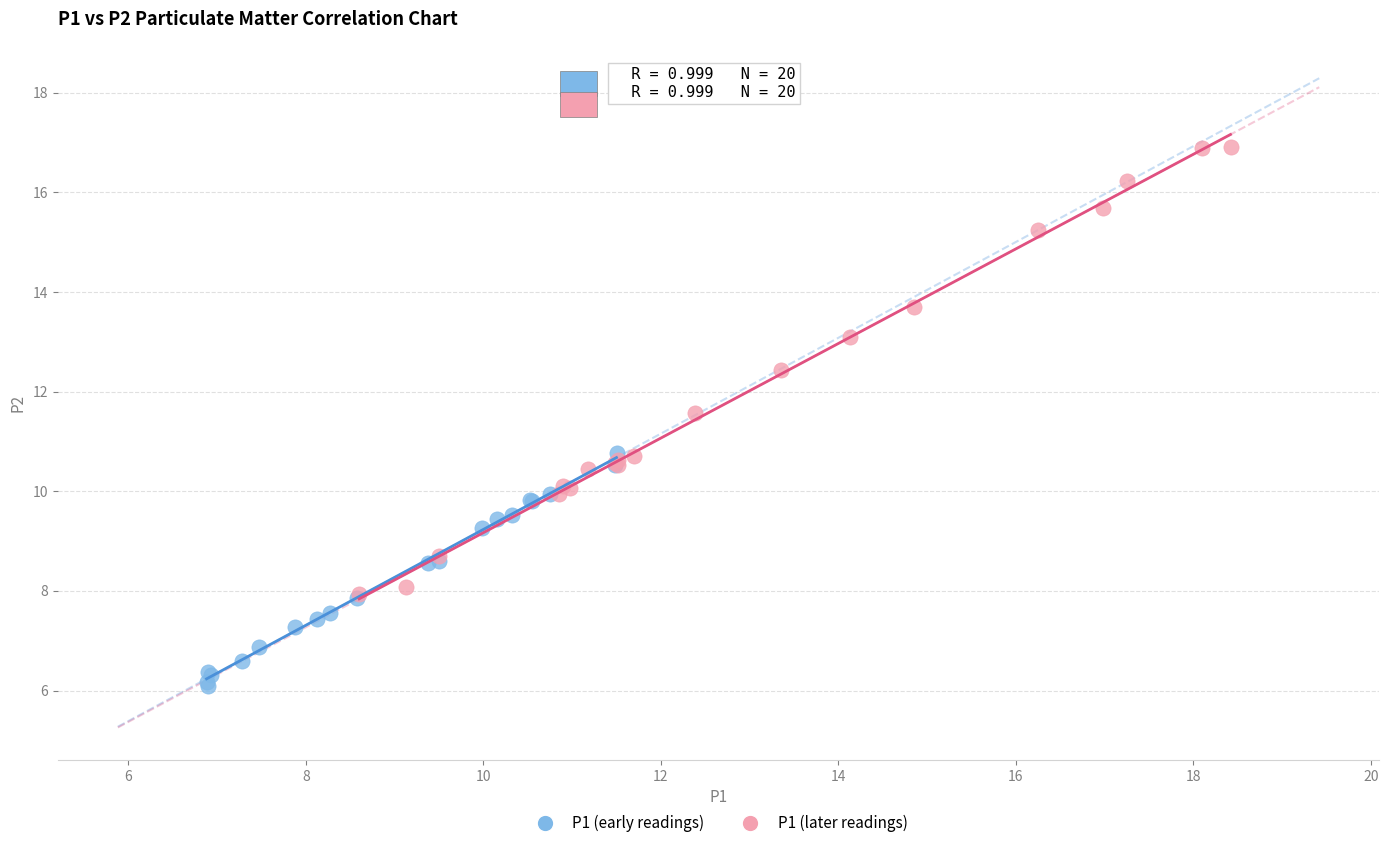

What are all the series names shown in the legend?

P1 (early readings), P1 (later readings)